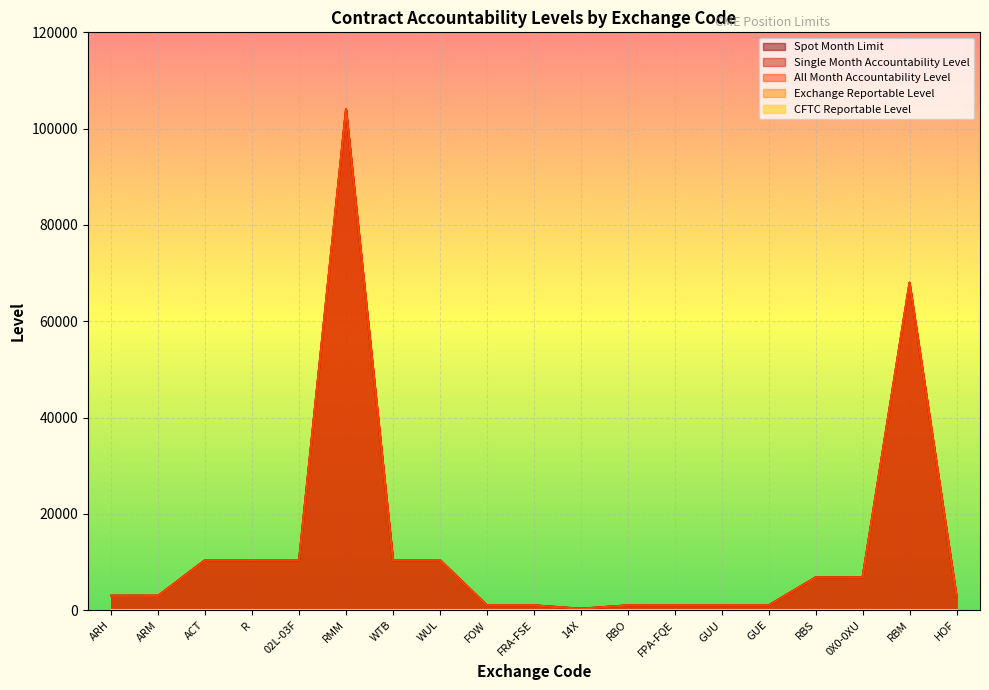

How many interior local peaks does the Spot Month Limit series have?

2